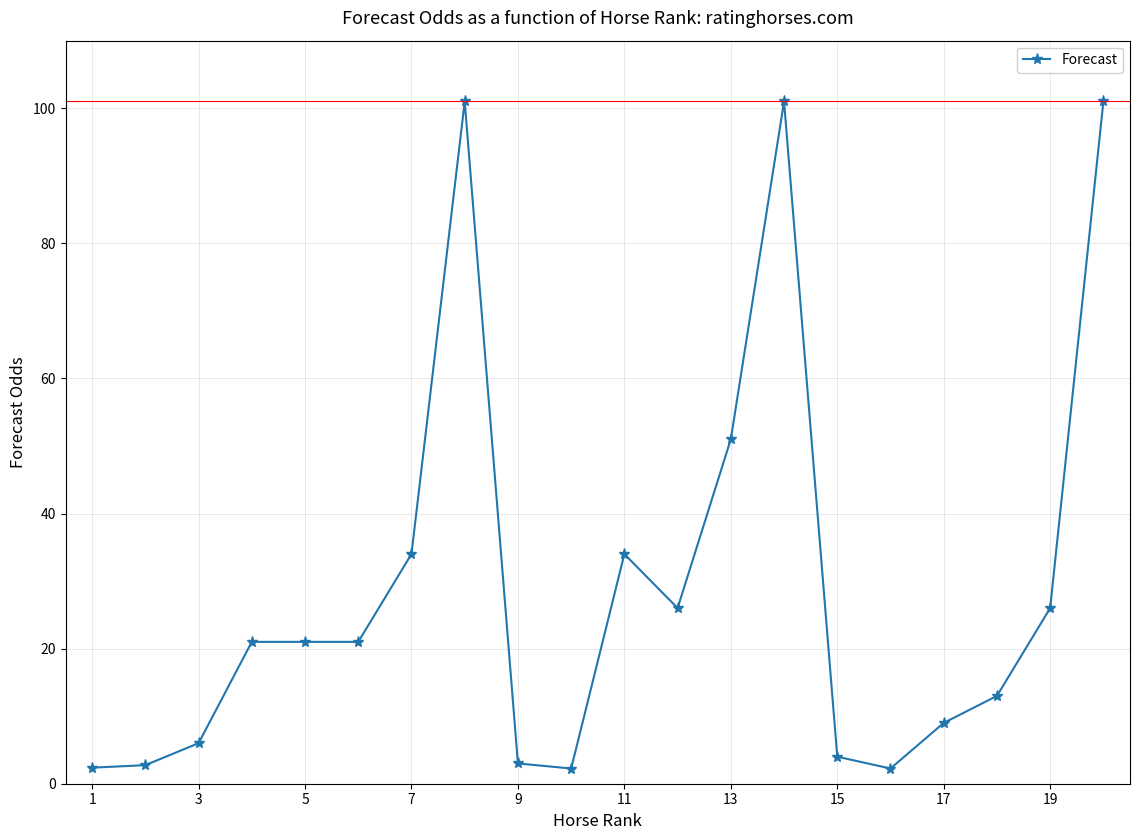

What is the greatest value displayed?

101.0